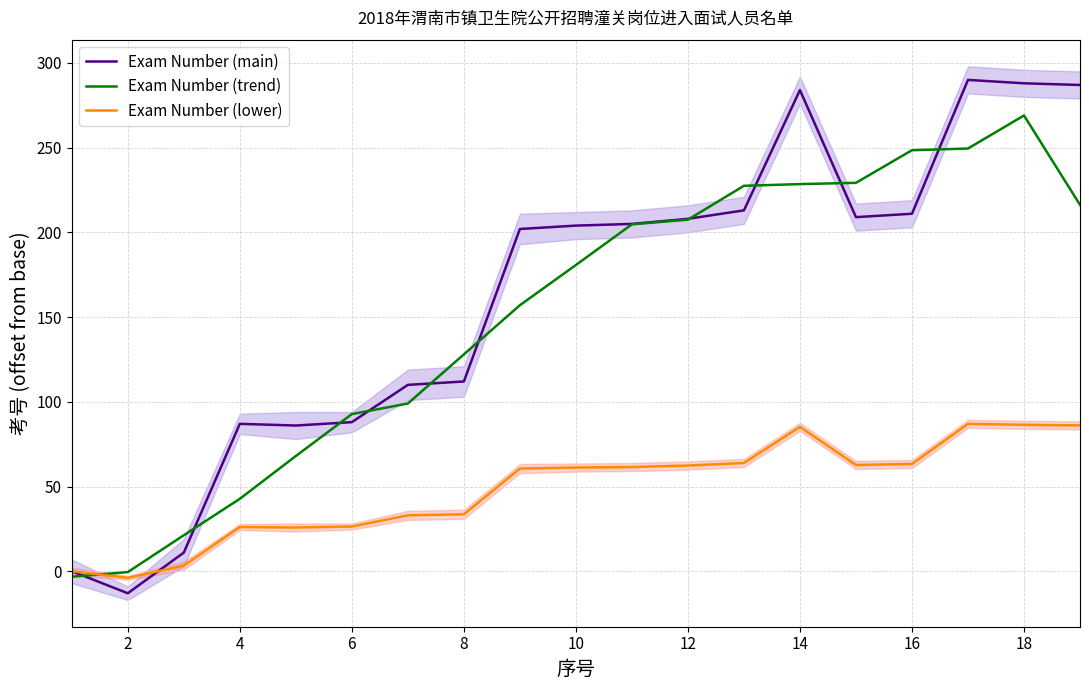

The value of Exam Number (lower) at 12 is 62.4. True or false?

True